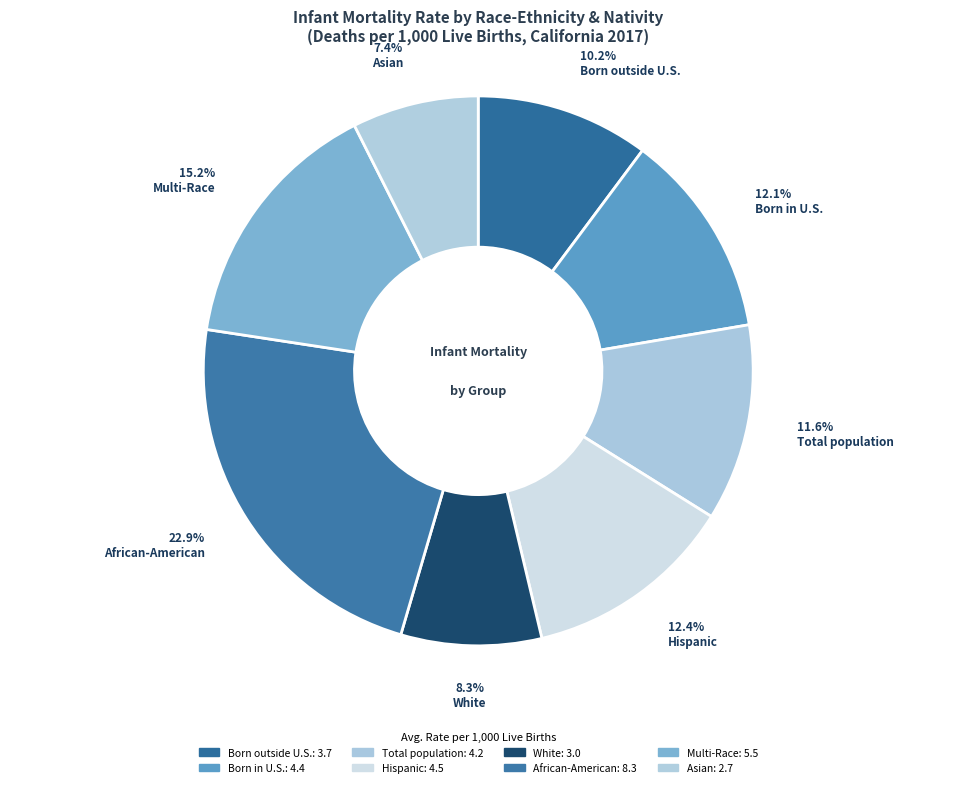

How many slices are in this pie chart?

8